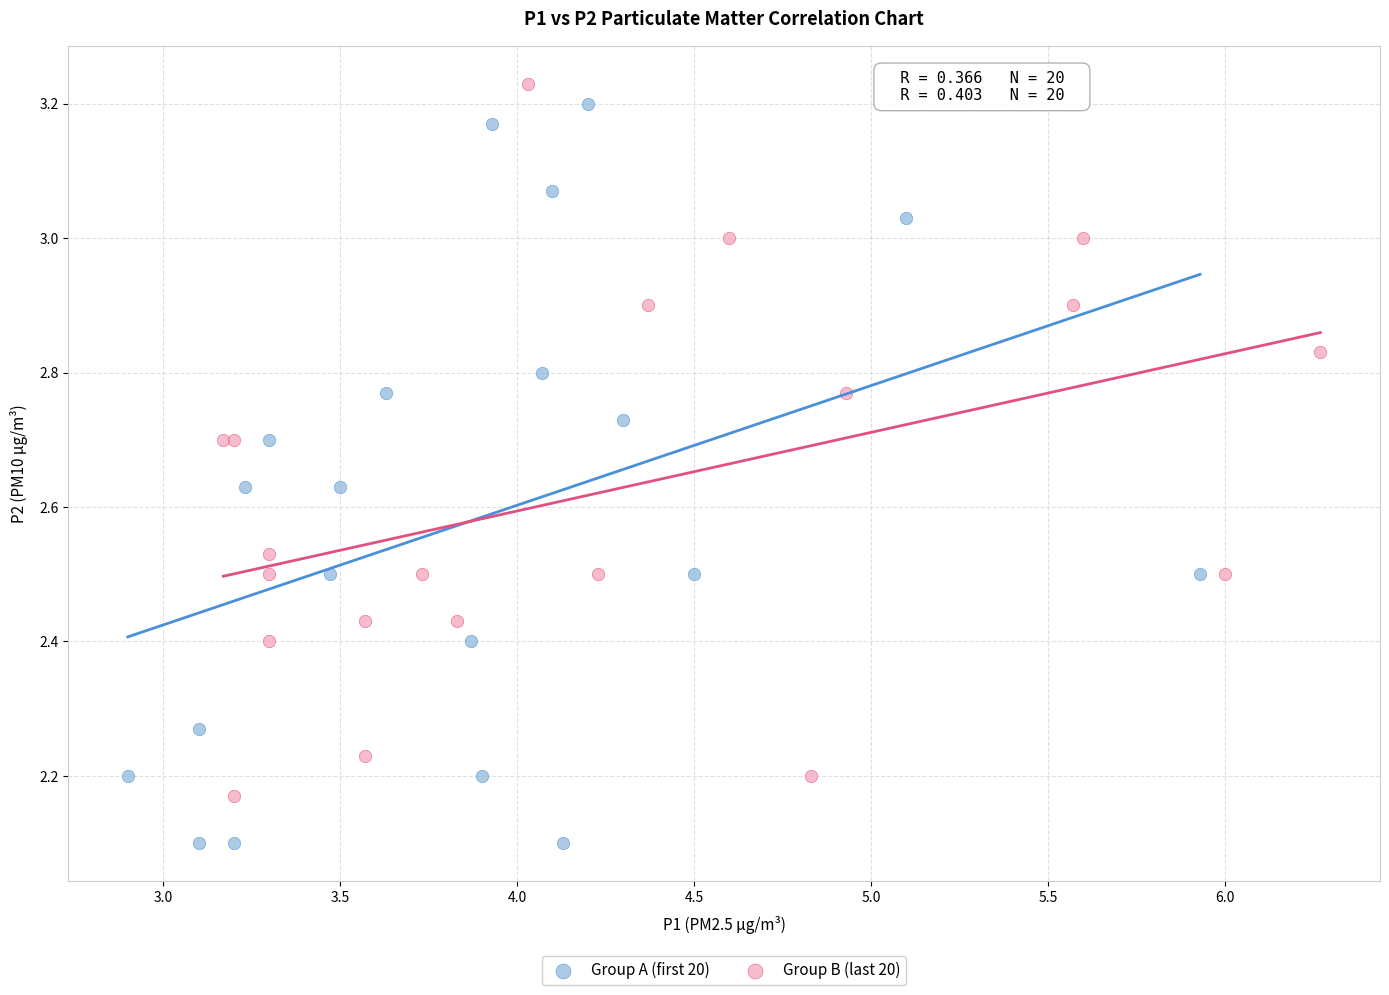

Which series contains the lowest Y value?

Group A (first 20)